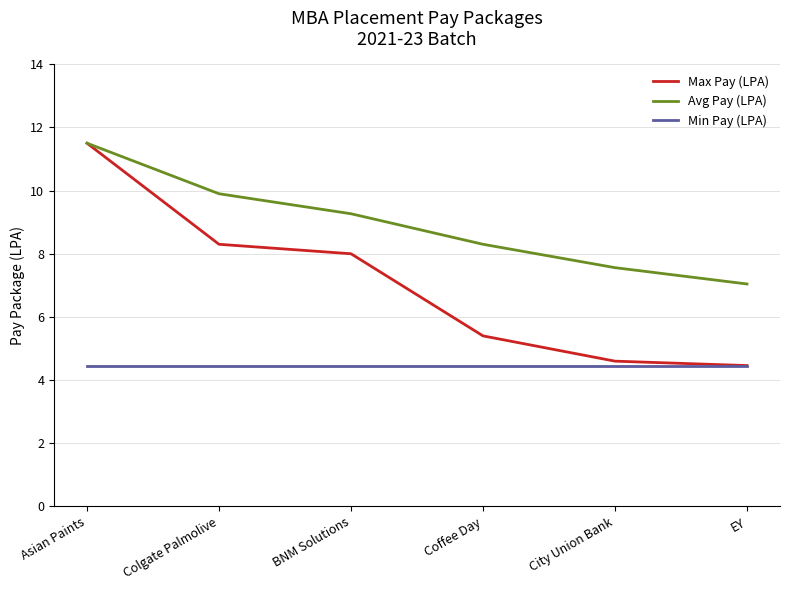

Read the Avg Pay (LPA) value at Coffee Day.

8.3